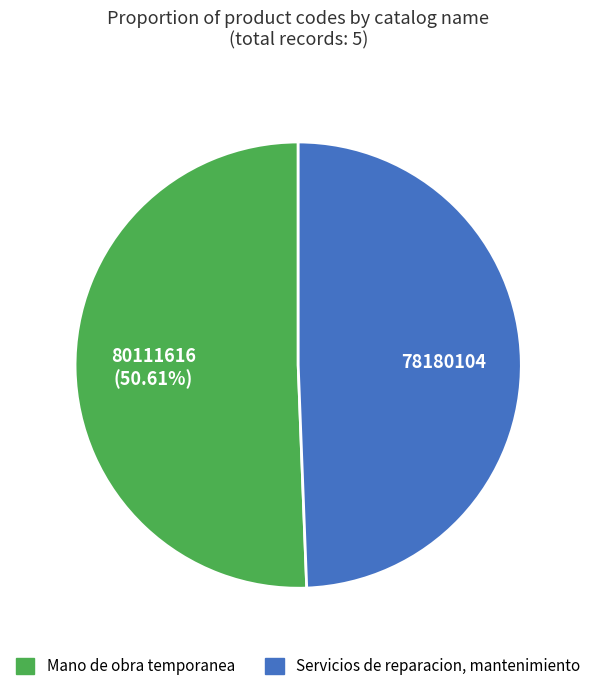

Which category accounts for the majority?

Mano de obra temporanea